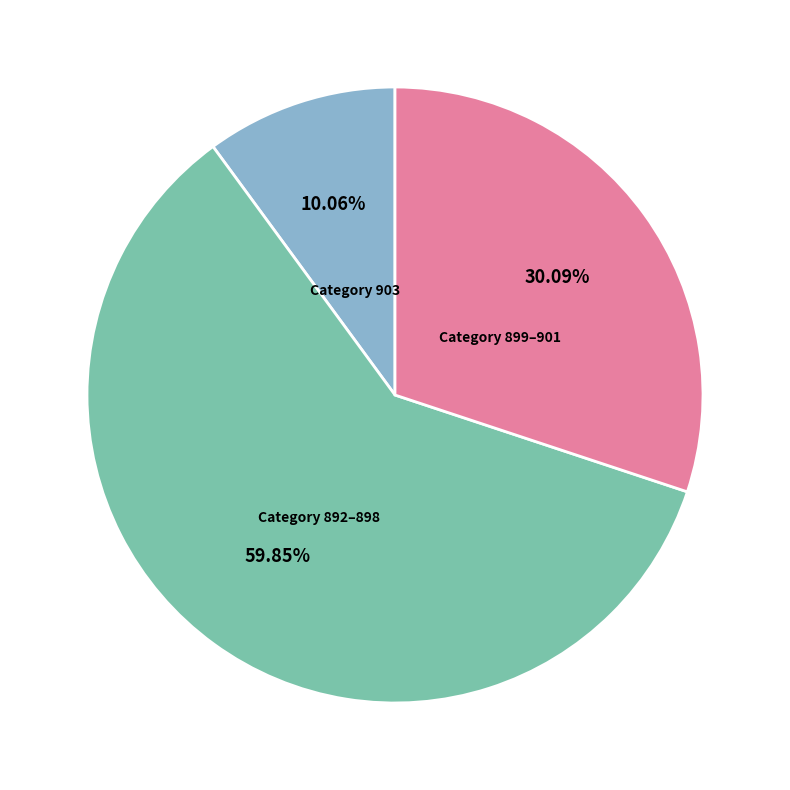

Does any single category account for the majority?

Yes